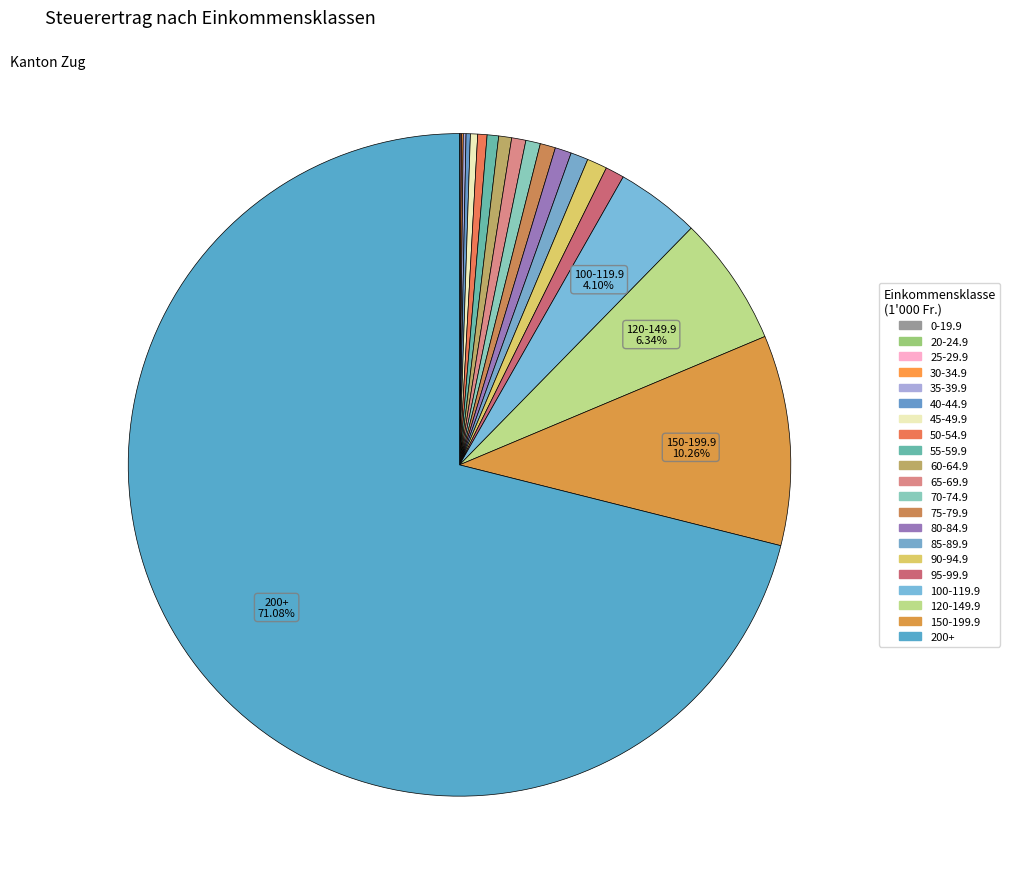

Which category has the smallest portion of the pie?

0-19.9